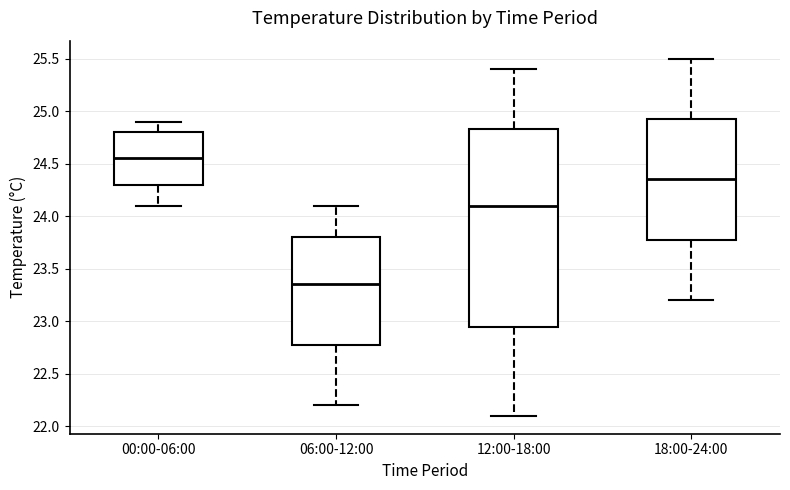

Which box is the tallest, from its lower edge to its upper edge?

12:00-18:00